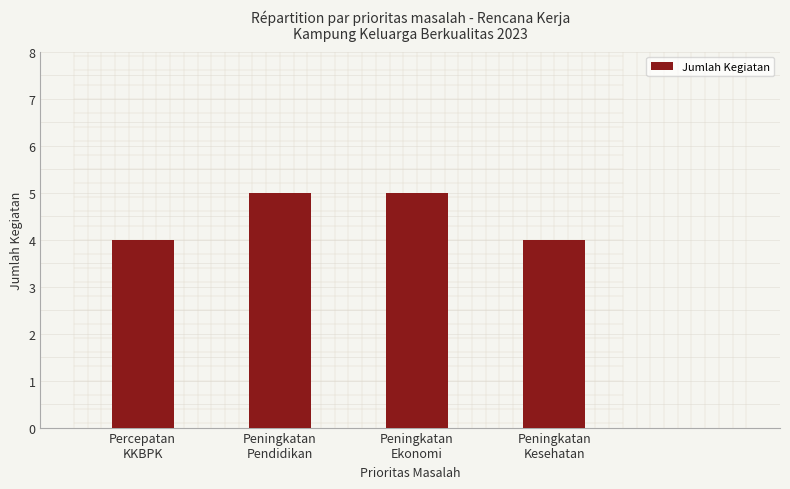

What is the maximum value shown in the chart?

5